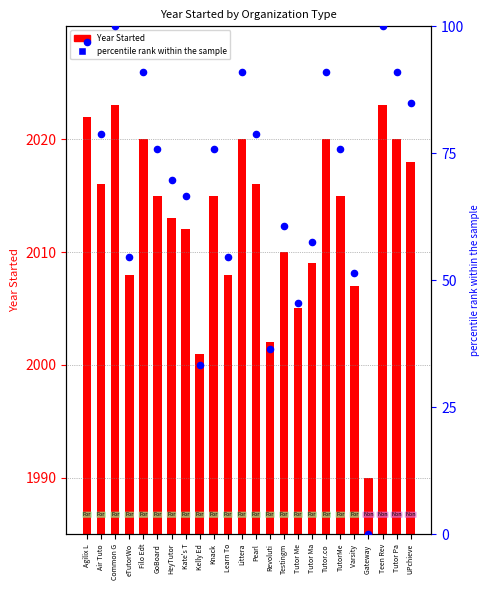

Between Kelly Ed and Testingm, which is larger?

Testingm